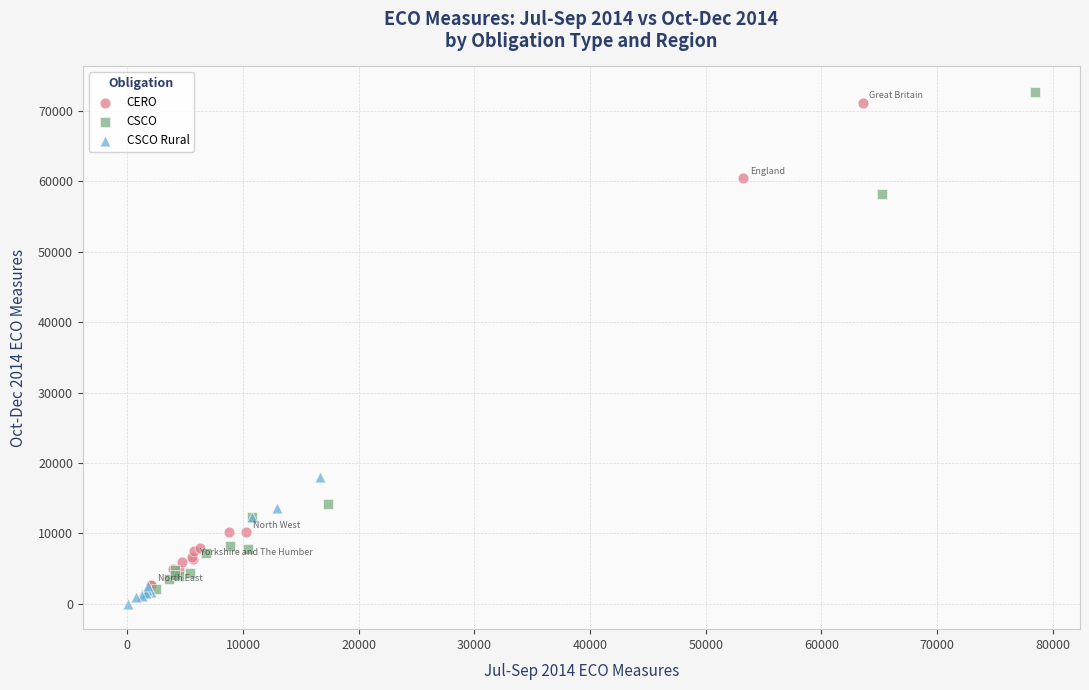

What are all the series names shown in the legend?

CERO, CSCO, CSCO Rural